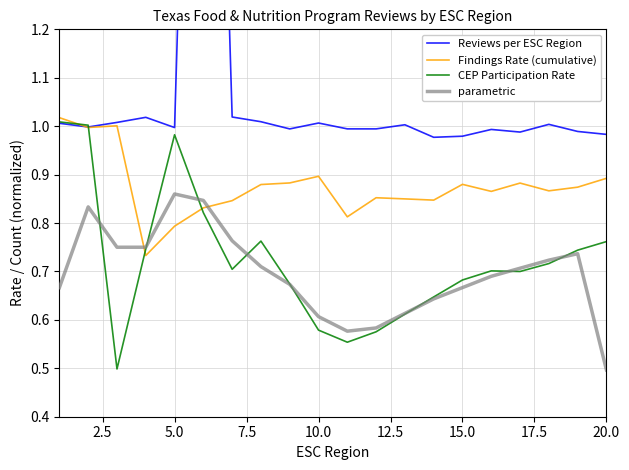

Reading left to right, what are all the values shown in this chart?

Reviews per ESC Region: 1.0	1.0	1.0	1.0	1.0	3.0	1.0	1.0	1.0	1.0	1.0	1.0	1.0	1.0	1.0	1.0	1.0	1.0	1.0	1.0
Findings Rate (cumulative): 1.0	1.0	1.0	0.7	0.8	0.8	0.8	0.9	0.9	0.9	0.8	0.9	0.8	0.8	0.9	0.9	0.9	0.9	0.9	0.9
CEP Participation Rate: 1.0	1.0	0.5	0.7	1.0	0.8	0.7	0.8	0.7	0.6	0.6	0.6	0.6	0.6	0.7	0.7	0.7	0.7	0.7	0.8
parametric: 0.7	0.8	0.8	0.8	0.9	0.8	0.8	0.7	0.7	0.6	0.6	0.6	0.6	0.6	0.7	0.7	0.7	0.7	0.7	0.5